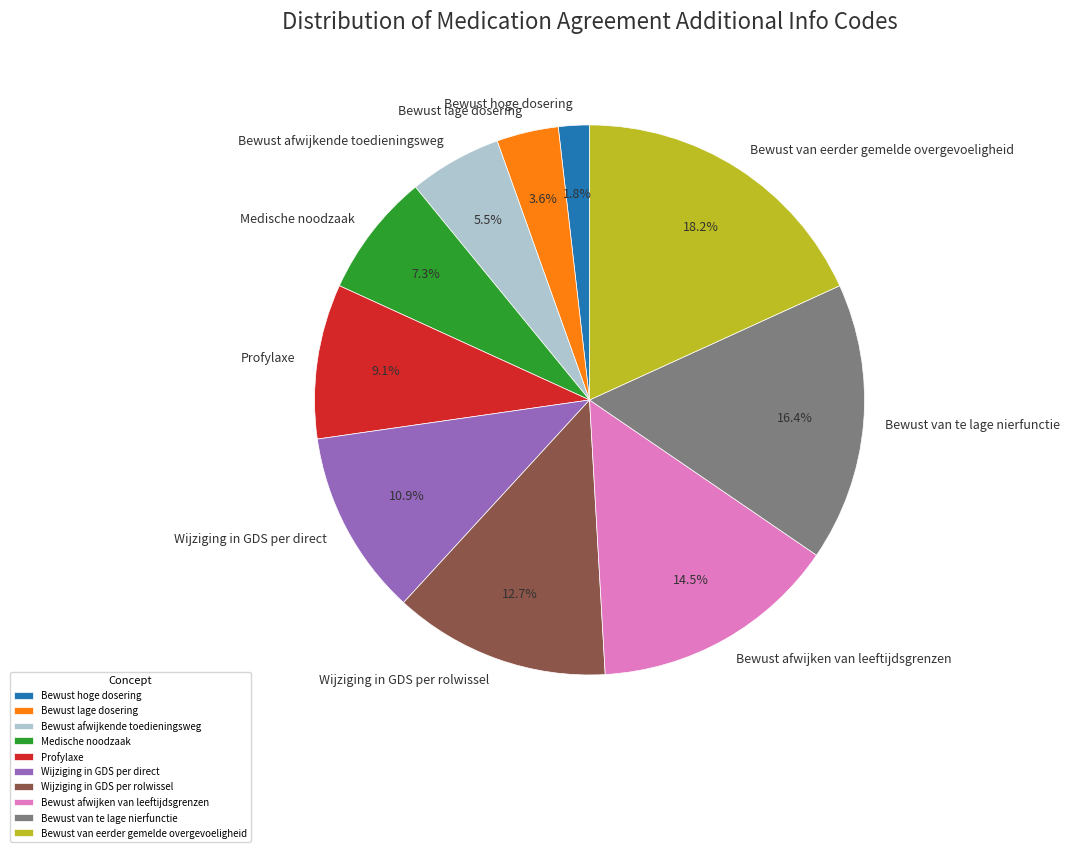

Does Bewust van eerder gemelde overgevoeligheid account for over 50% of the chart?

No